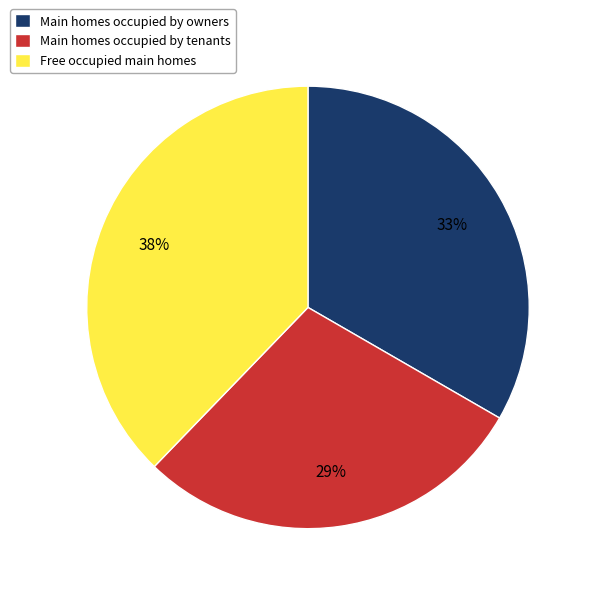

Which category has the biggest portion of the pie?

Free occupied main homes